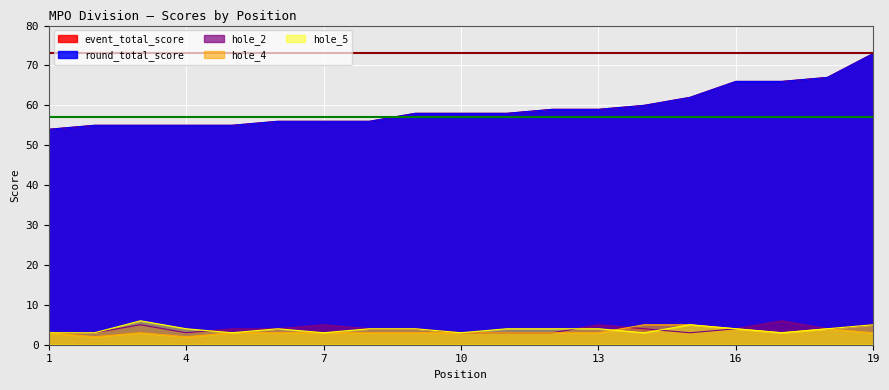

How many interior local valleys does the hole_2 series have?

3